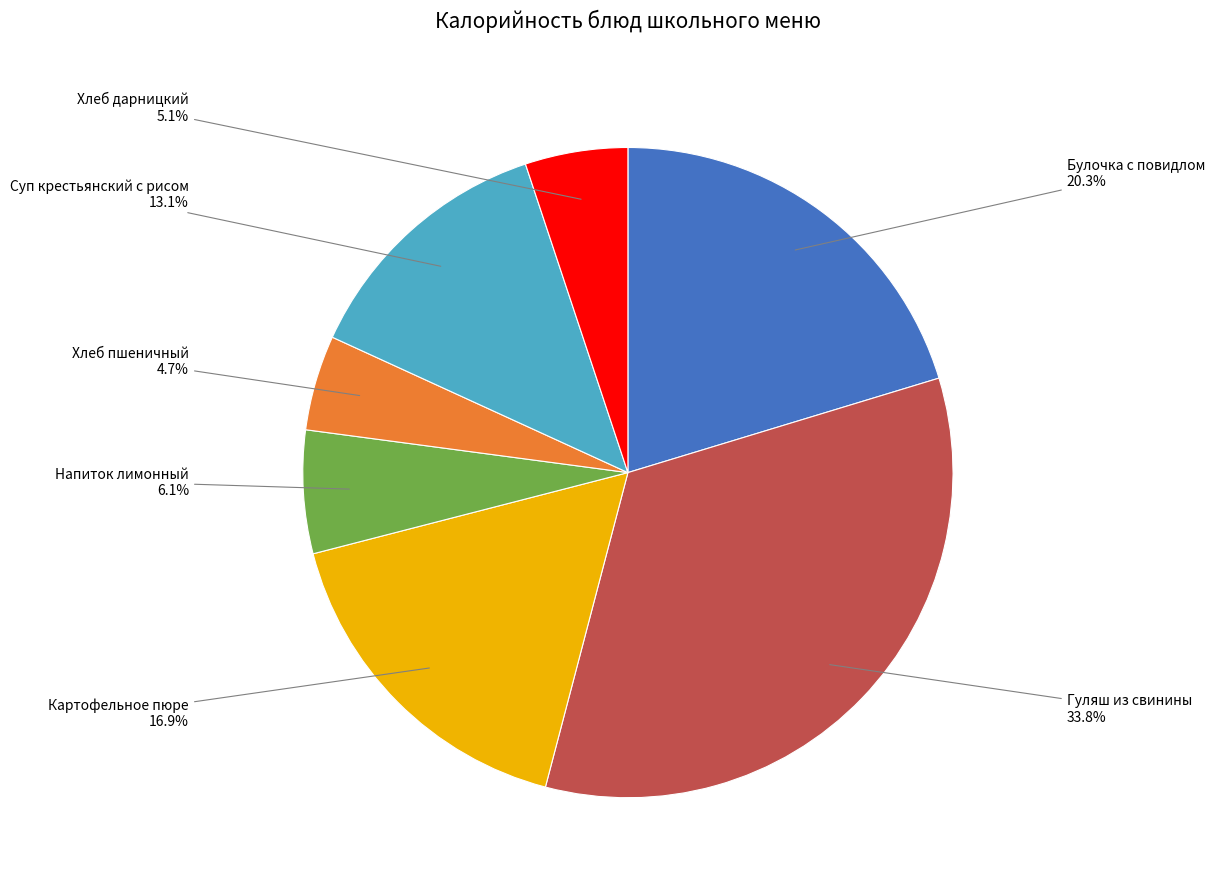

What is the total percentage of Хлеб пшеничный and Картофельное пюре?

21.6%